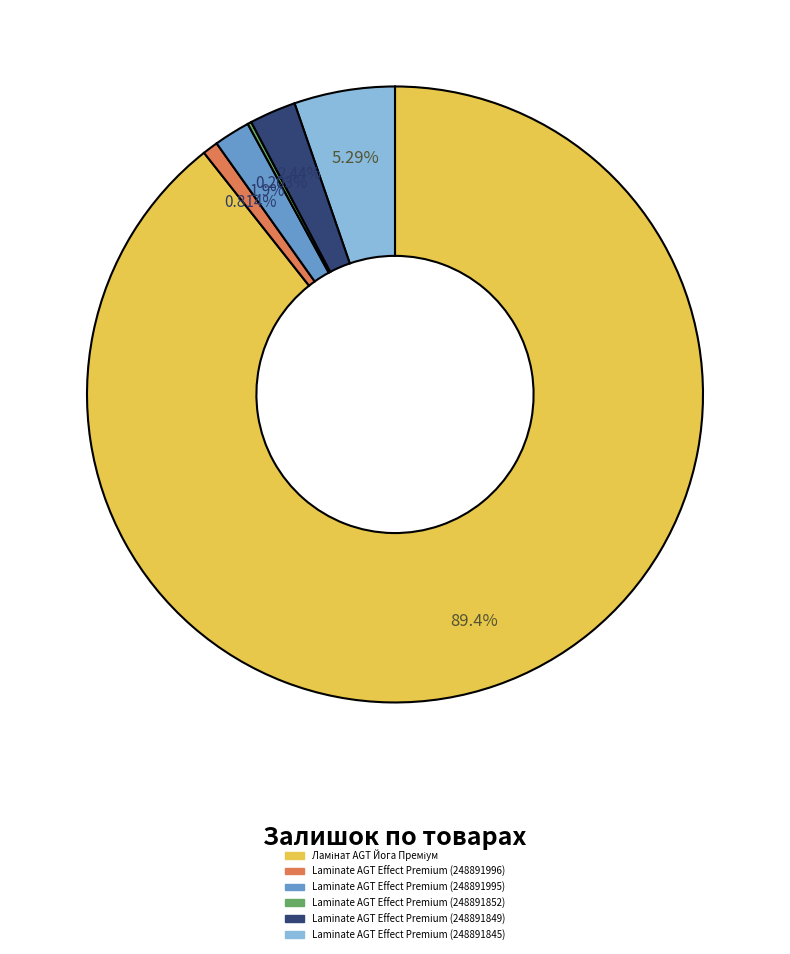

Is there any slice that represents more than half of the pie?

Yes